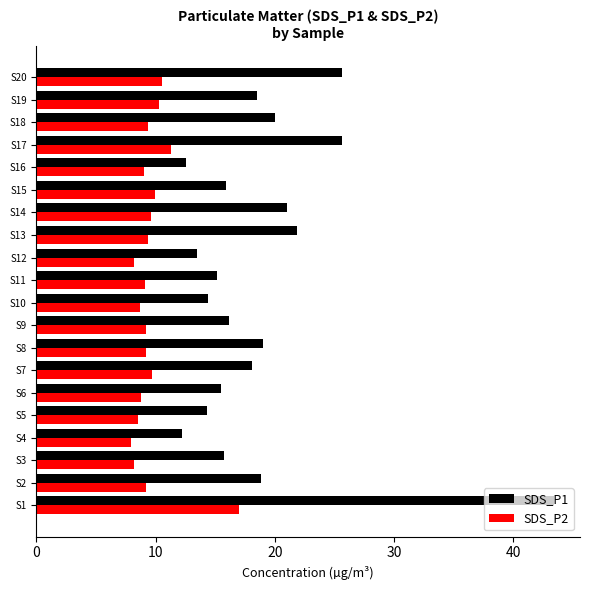

What is the smallest value displayed?

7.9